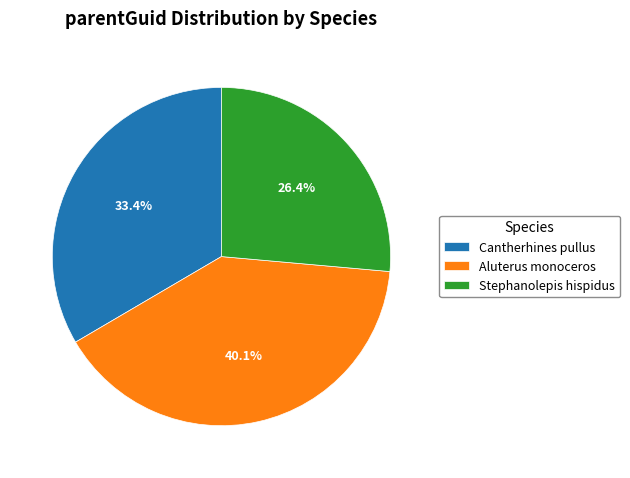

To the nearest percent, what is the difference between the Cantherhines pullus and Stephanolepis hispidus slice percentages?

7%